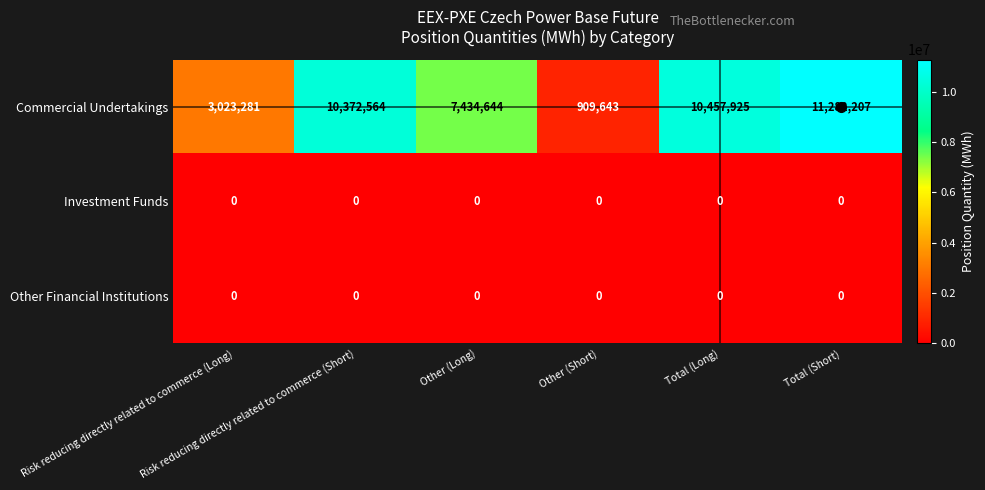

What is the difference between the maximum and minimum values in the Commercial Undertakings series?

10372564